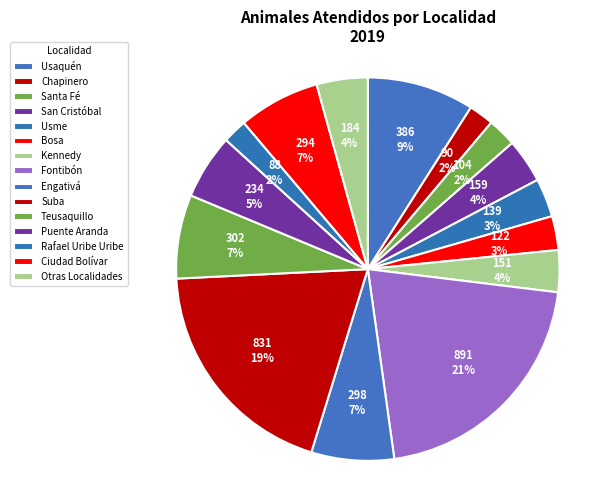

How many slices are in this pie chart?

15